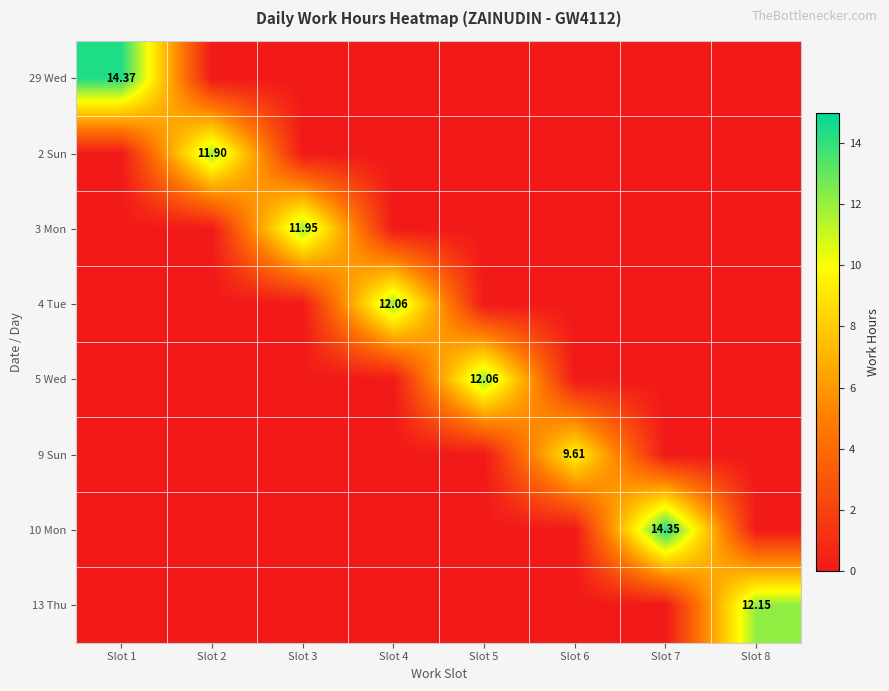

At which category is the sum across all series the highest?

Slot 1